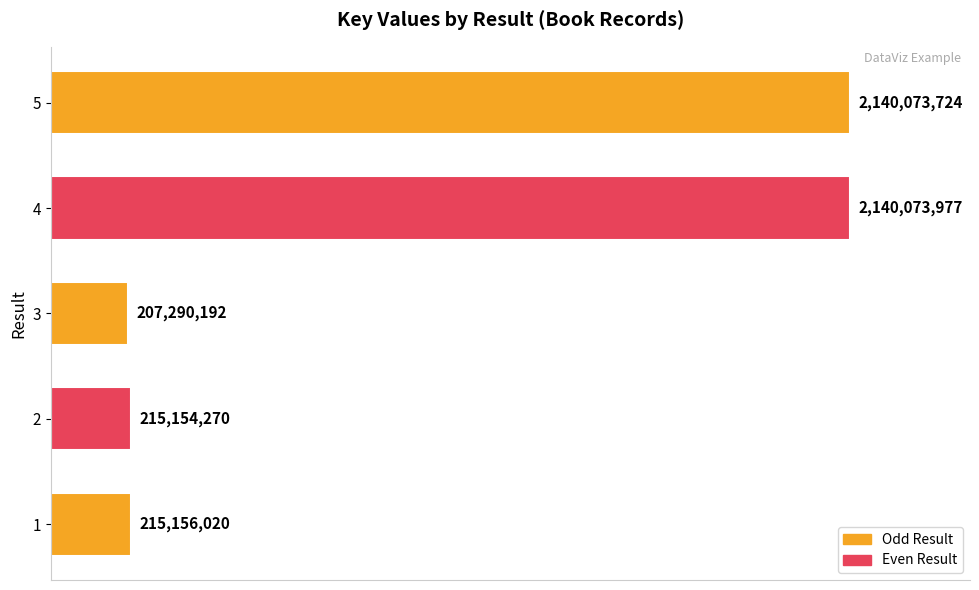

How many data points does each series have?

5